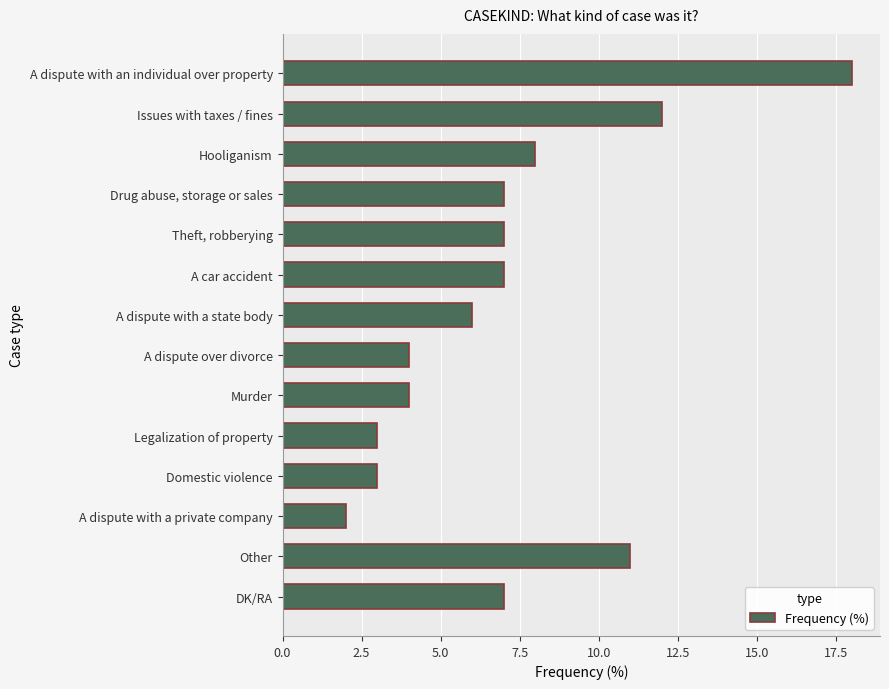

Reading top to bottom, transcribe all the data shown in this chart.

18	12	8	7	7	7	6	4	4	3	3	2	11	7